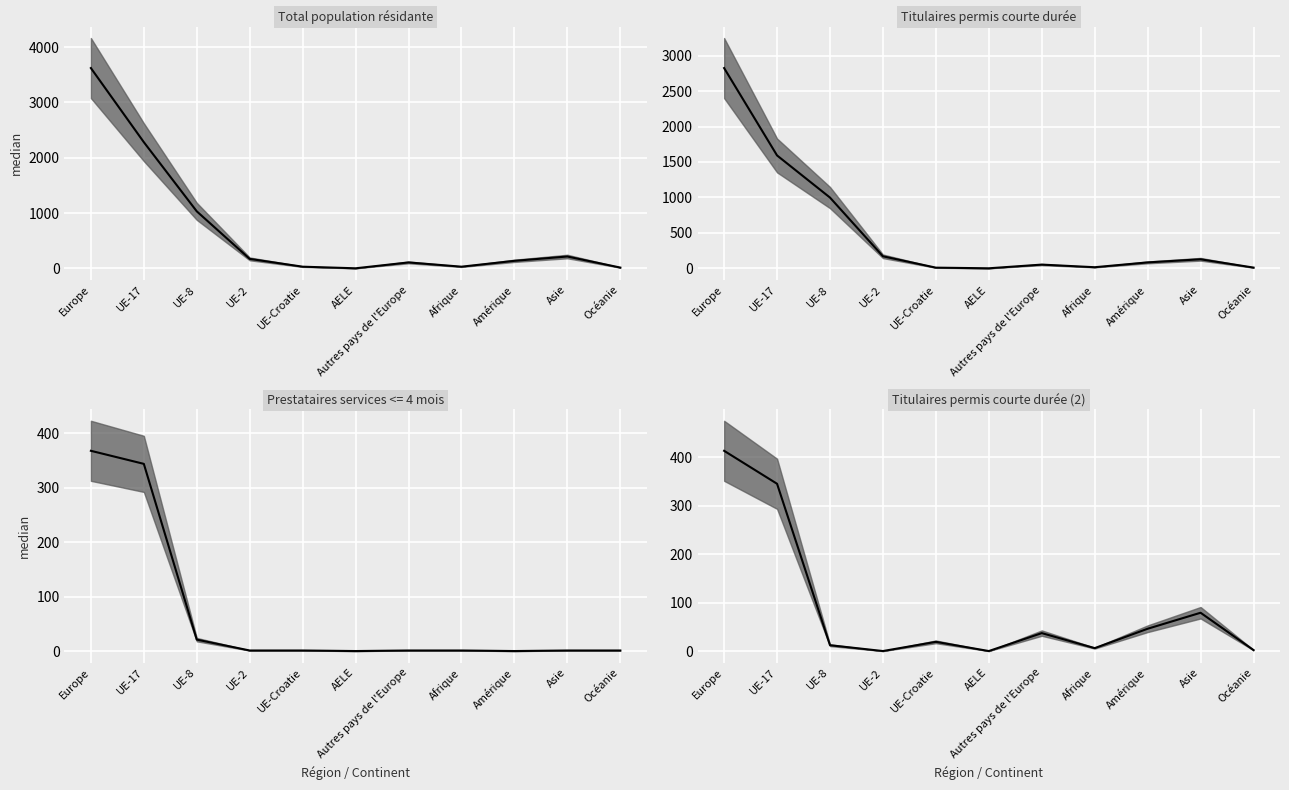

At how many categories does at least one series exceed 2115?

2